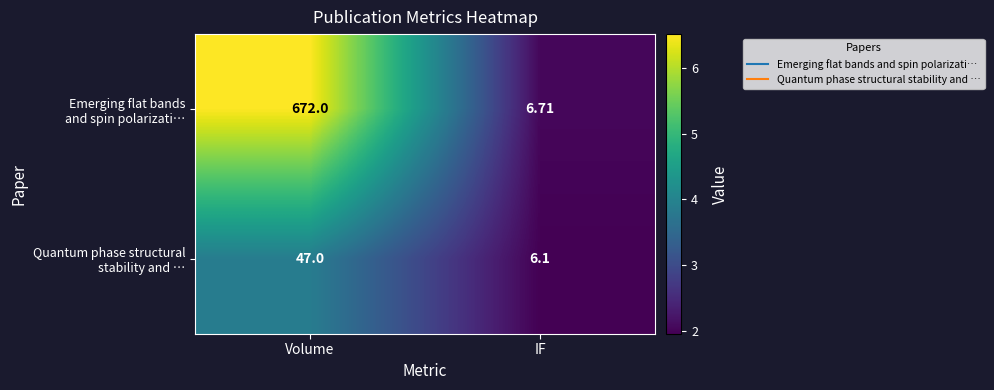

At which category is the sum across all series the highest?

Volume